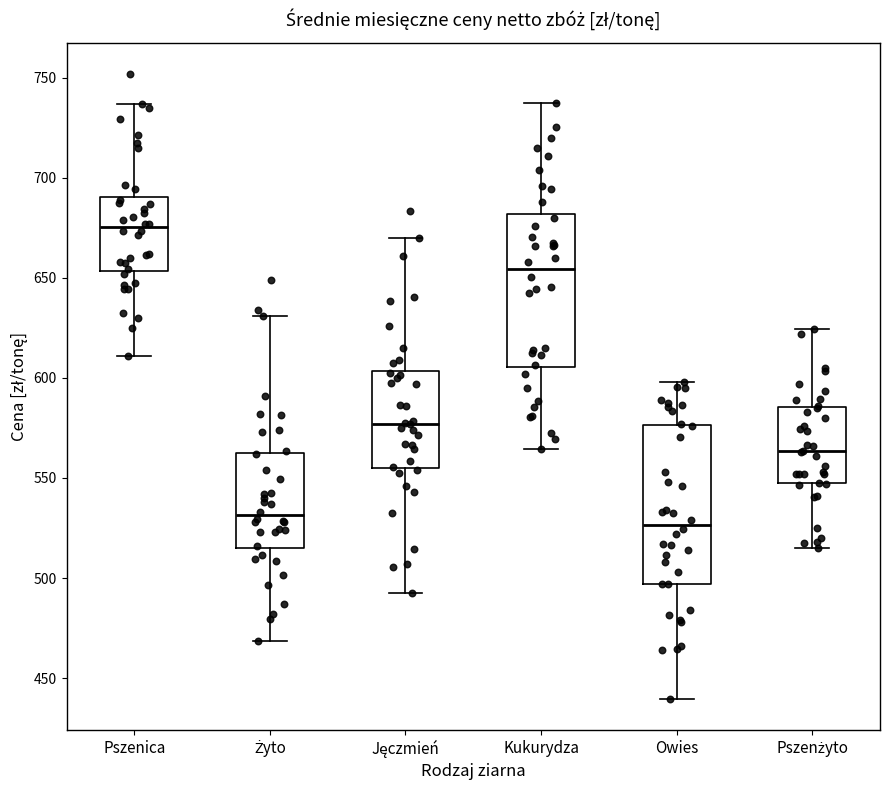

Reading left to right, read every box against the y-axis: the position of its median line, the range the box covers, and the ends of its whiskers. The values are not printed on the chart, so give them approximately, as read against the axis.

Pszenica: median 675, box 655 to 690, whiskers 610 to 735
Żyto: median 530, box 515 to 560, whiskers 470 to 630
Jęczmień: median 575, box 555 to 605, whiskers 490 to 670
Kukurydza: median 655, box 605 to 680, whiskers 565 to 740
Owies: median 525, box 495 to 575, whiskers 440 to 600
Pszenżyto: median 565, box 545 to 585, whiskers 515 to 625